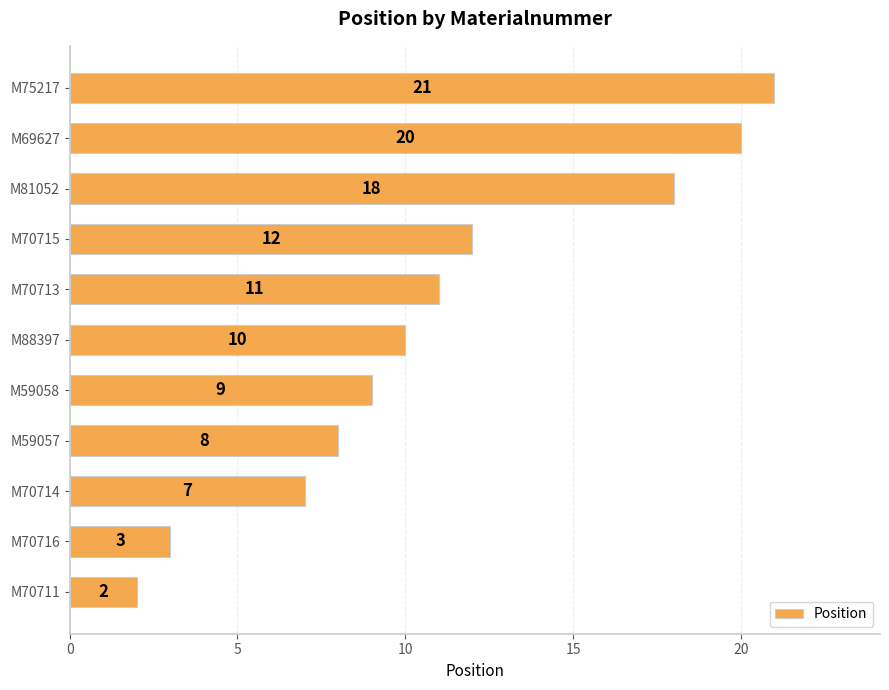

Which has a higher value, M75217 or M70715?

M75217